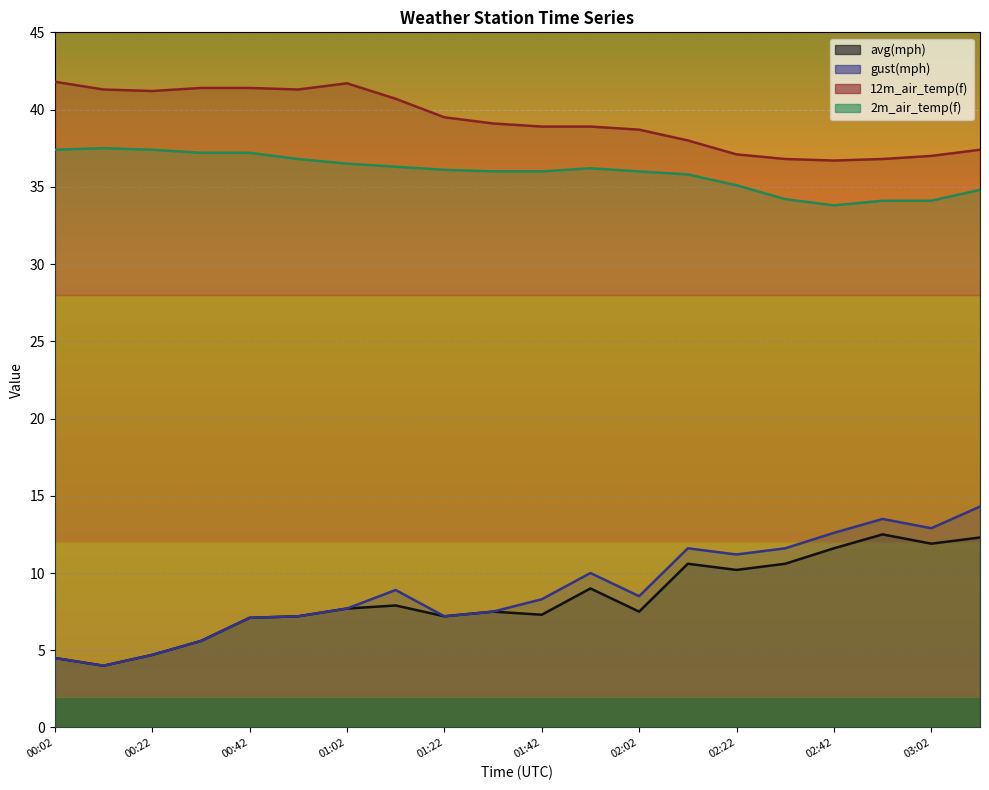

True or false: 2m_air_temp(f) and avg(mph) intersect in this chart.

False